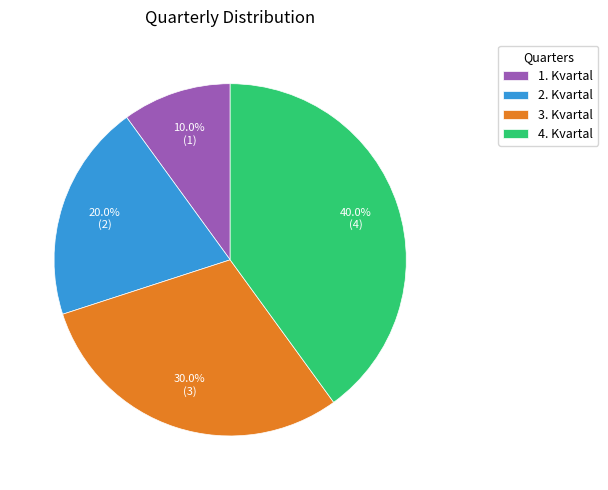

How many segments does this pie chart have?

4